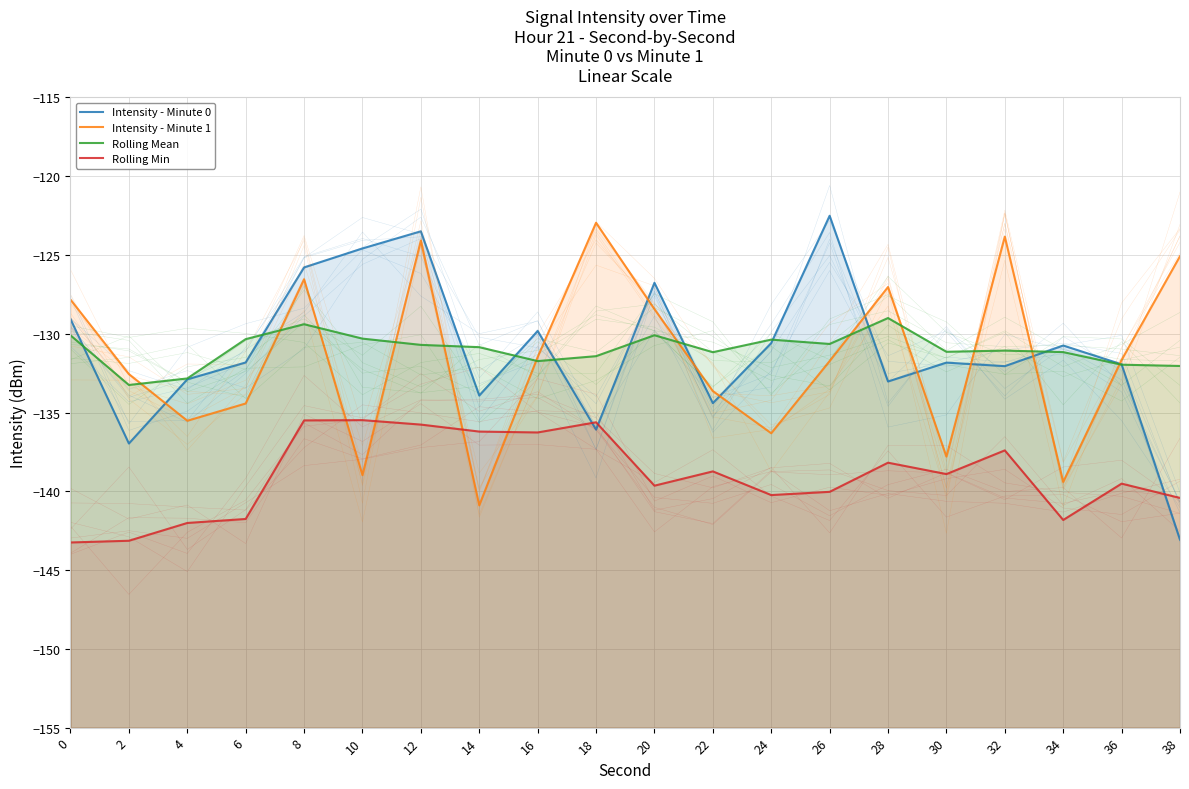

What is the sum of all Rolling Min values?

-2779.9